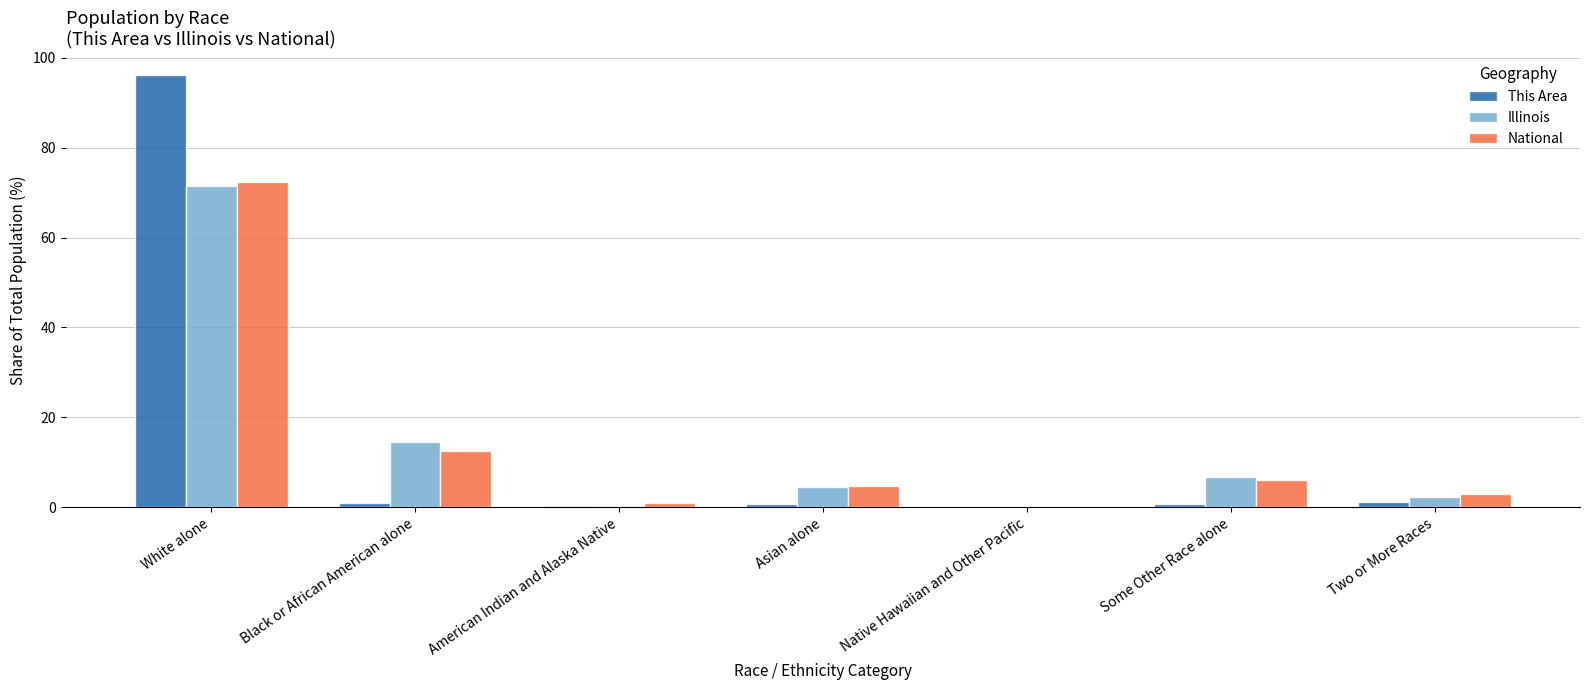

Are the bars grouped side by side (vs. stacked)?

Yes